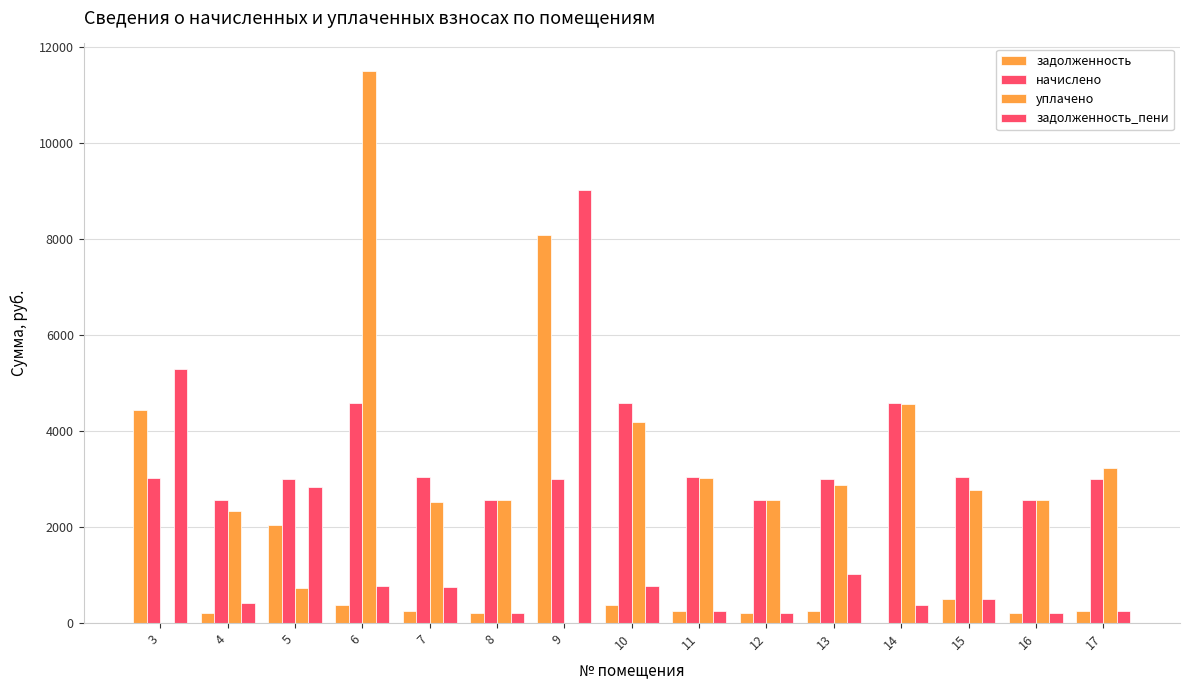

How many values in the задолженность series exceed 252?

9